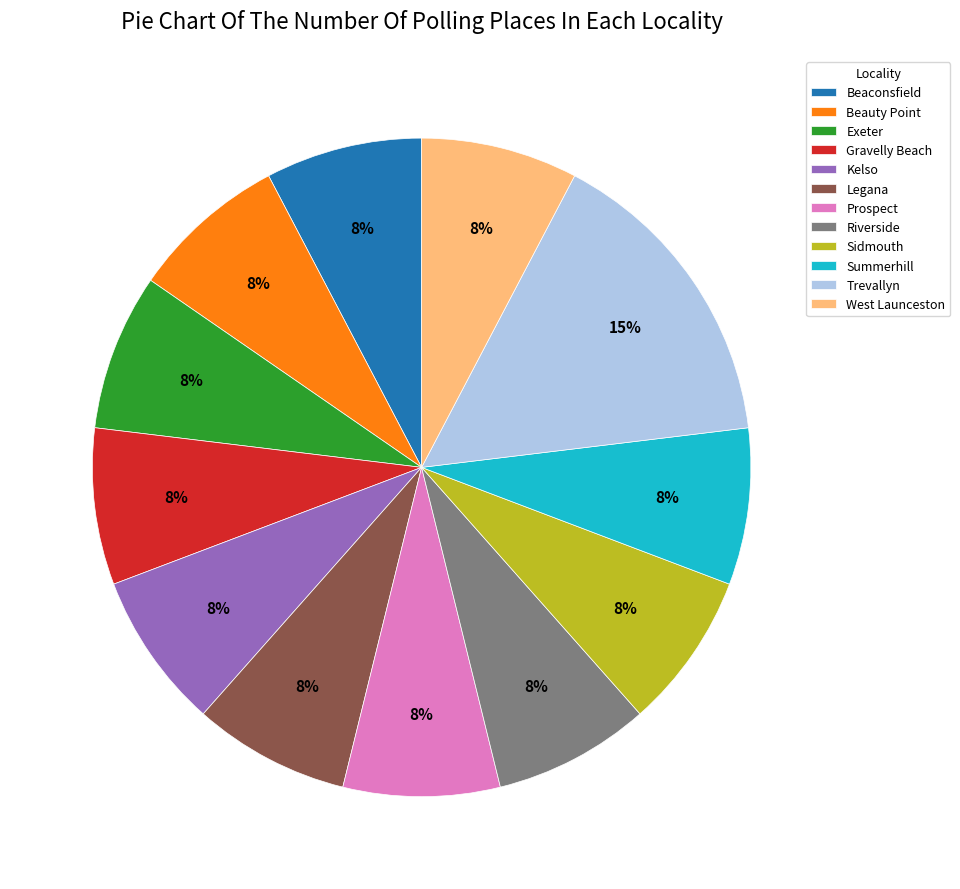

Does West Launceston represent more than half of the total?

No